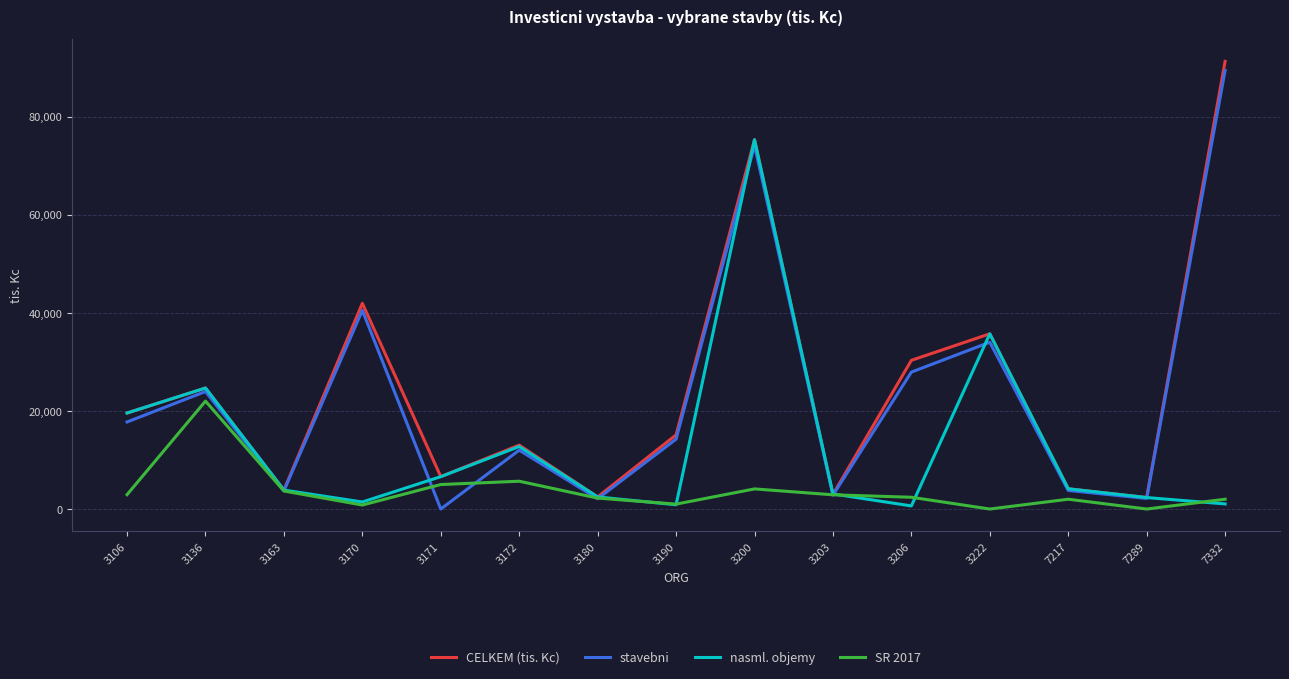

At which label does stavebni reach its minimum?

3171